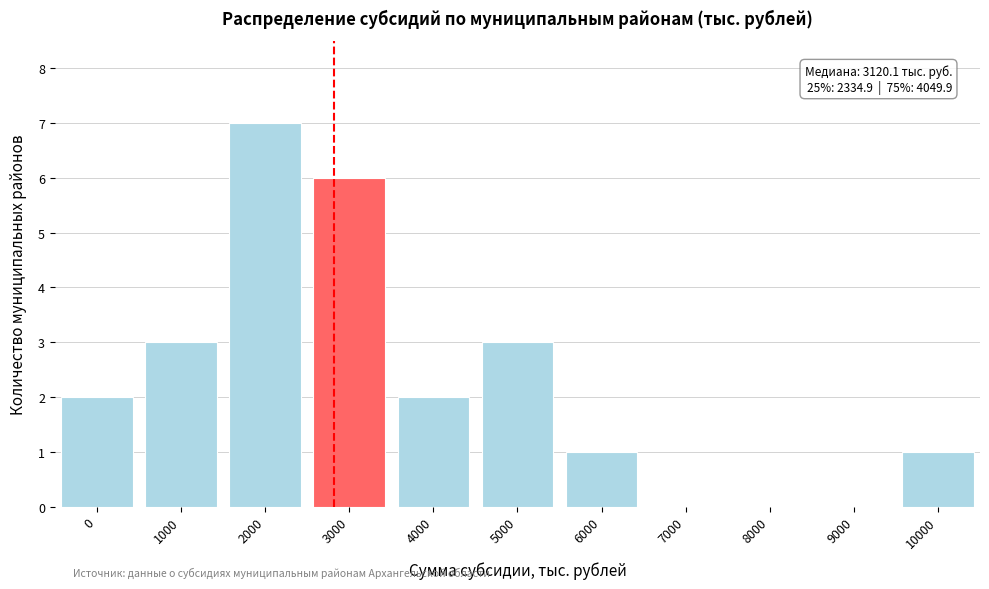

Reading right to left, what are all the values shown in this chart?

10000=1	9000=0	8000=0	7000=0	6000=1	5000=3	4000=2	3000=6	2000=7	1000=3	0=2